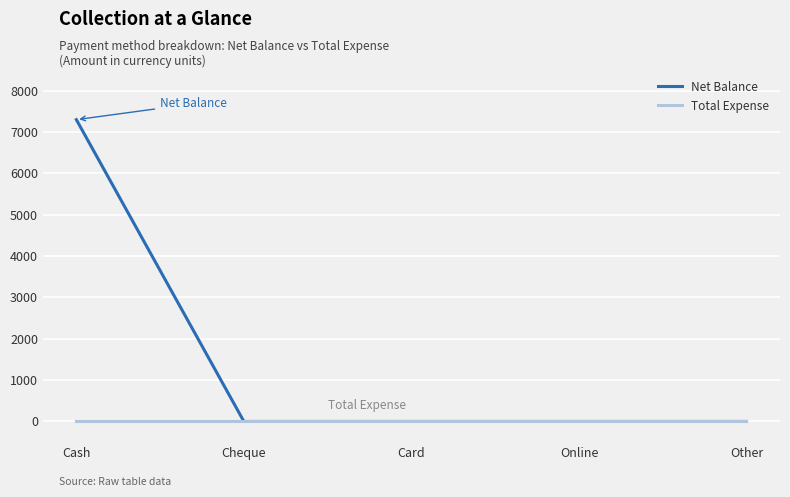

Which label corresponds to the largest value in the chart?

Cash